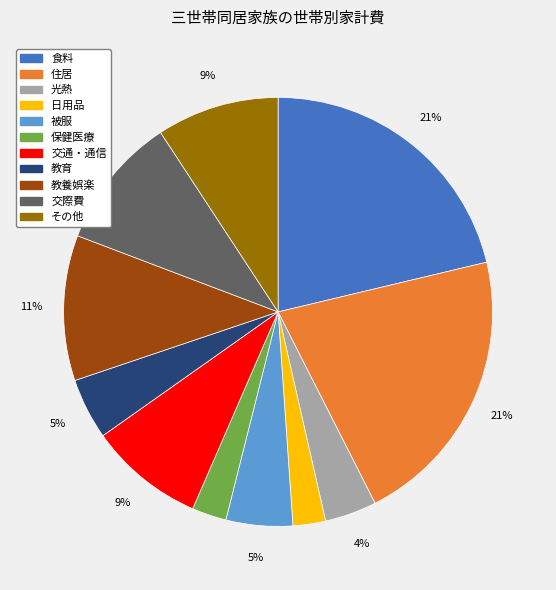

Do 日用品 and 教育 together represent more than half of the pie?

No